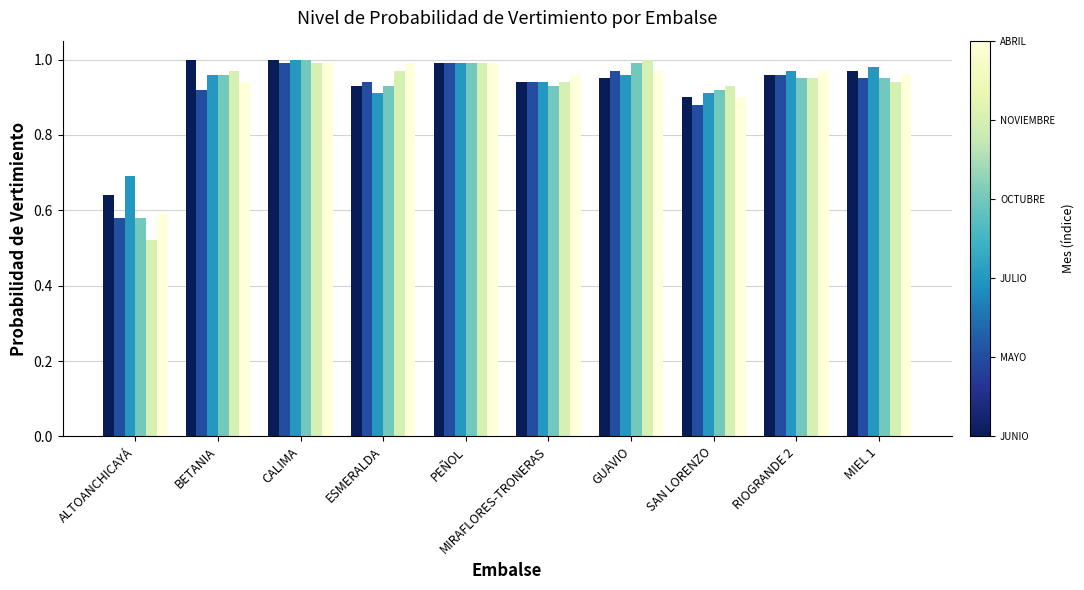

What is the total value across all series at GUAVIO?

5.8